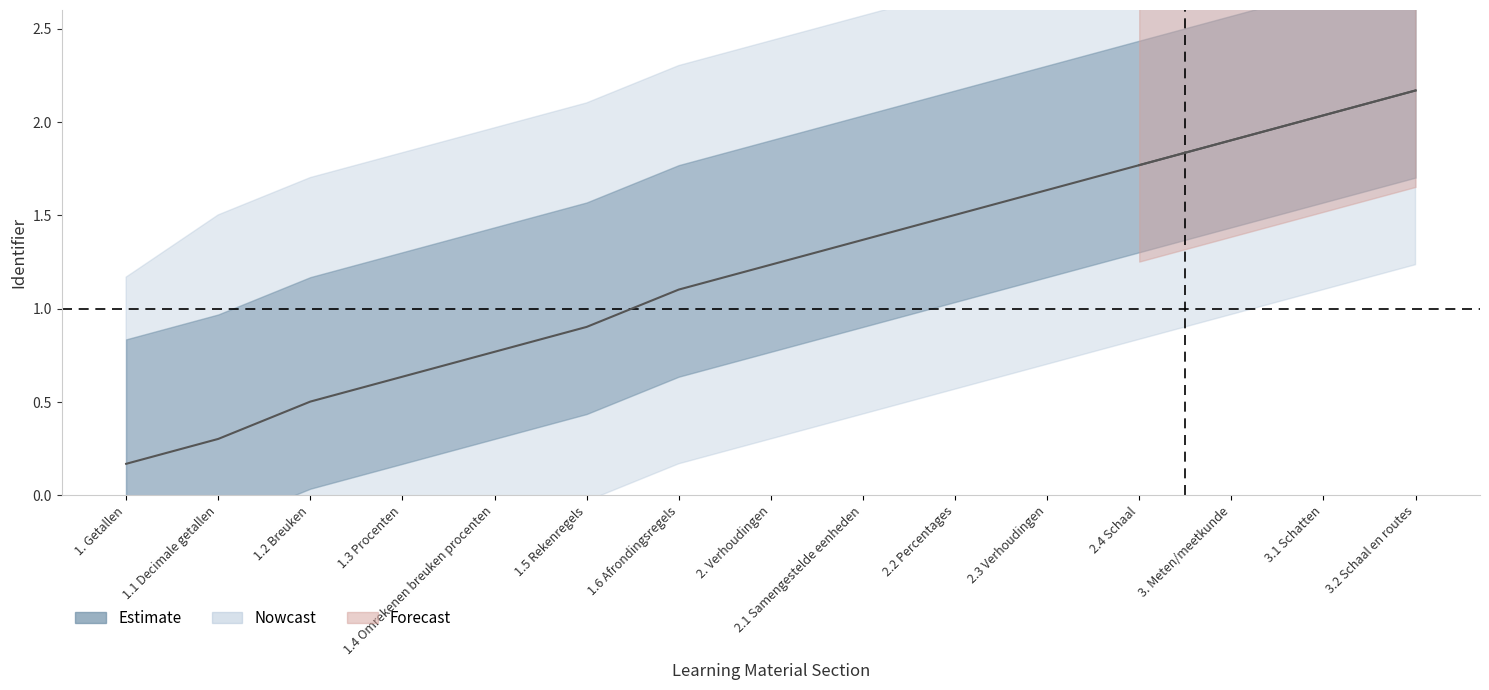

Rank the categories by value from highest to lowest.

3.2 Schaal en routes, 3.1 Schatten, 3. Meten/meetkunde, 2.4 Schaal, 2.3 Verhoudingen, 2.2 Percentages, 2.1 Samengestelde eenheden, 2. Verhoudingen, 1.6 Afrondingsregels, 1.5 Rekenregels, 1.4 Omrekenen breuken procenten, 1.3 Procenten, 1.2 Breuken, 1.1 Decimale getallen, 1. Getallen